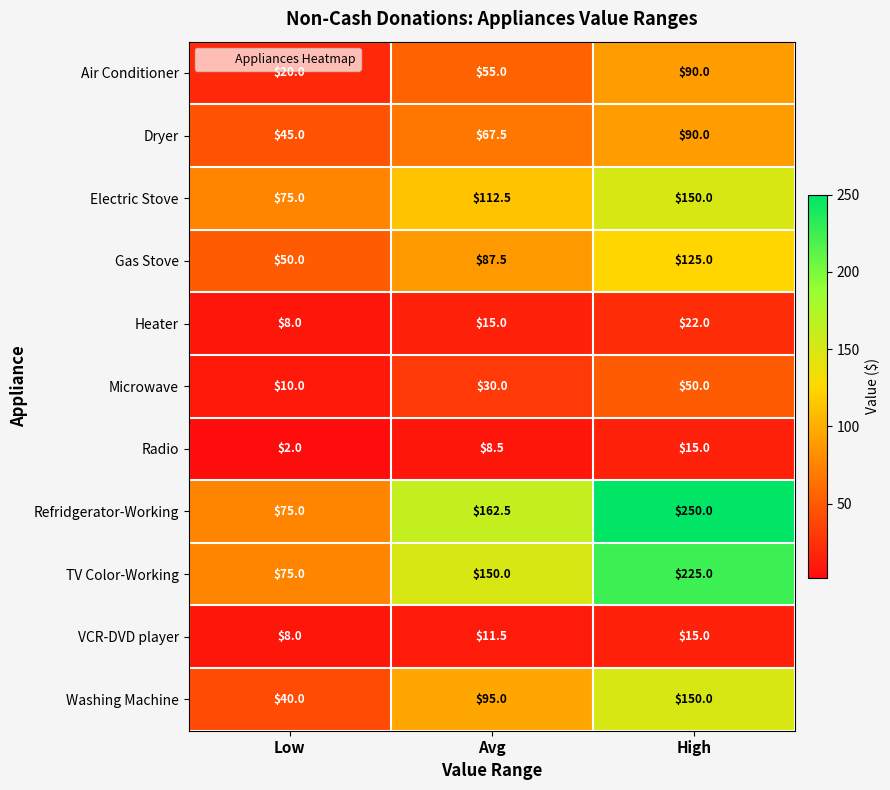

The Refridgerator-Working series shows 250.0 at High. True or false?

True